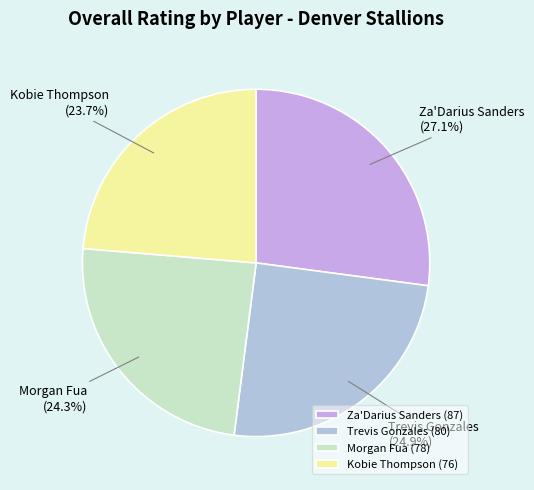

Which slice is the smallest?

Kobie Thompson